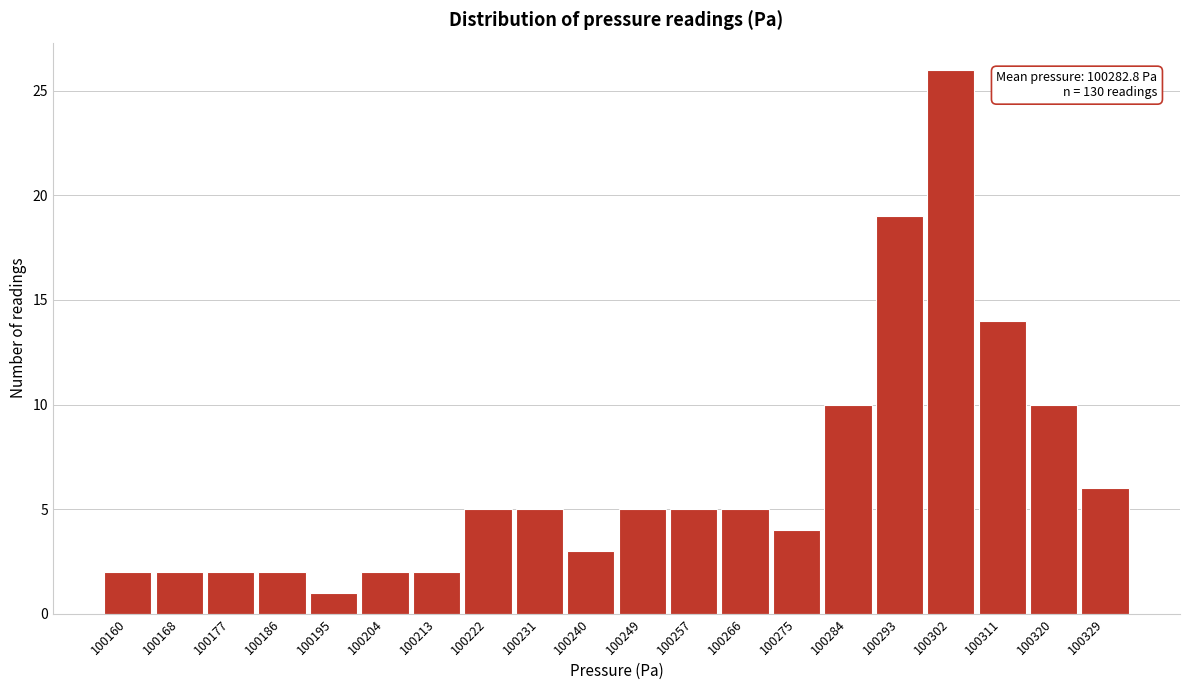

Reading right to left, transcribe all the data shown in this chart.

100329=6	100320=10	100311=14	100302=26	100293=19	100284=10	100275=4	100266=5	100257=5	100249=5	100240=3	100231=5	100222=5	100213=2	100204=2	100195=1	100186=2	100177=2	100168=2	100160=2